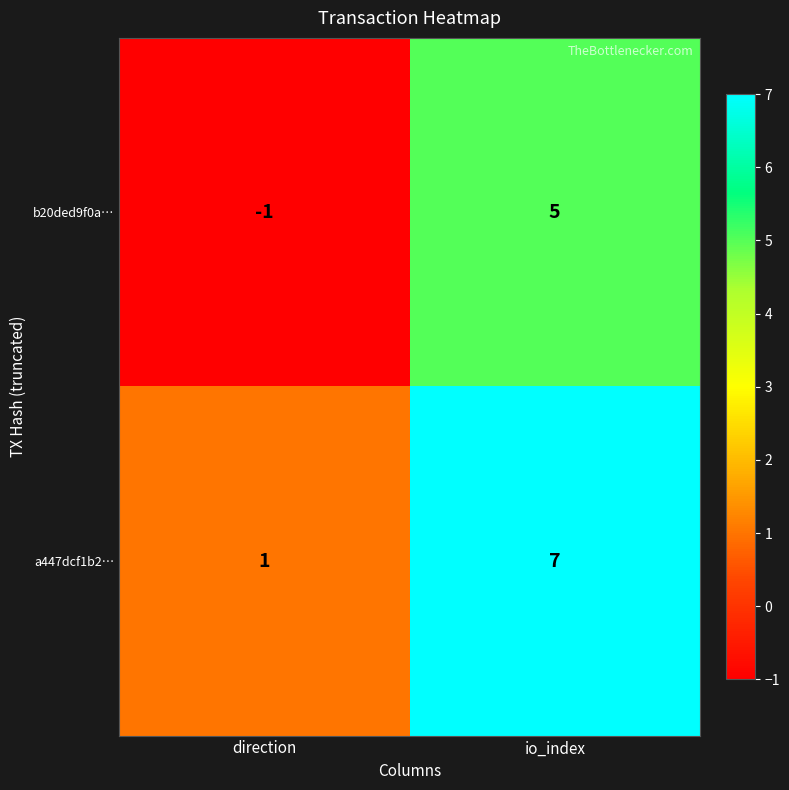

Which category has the lowest value in the b20ded9f0a… series?

direction